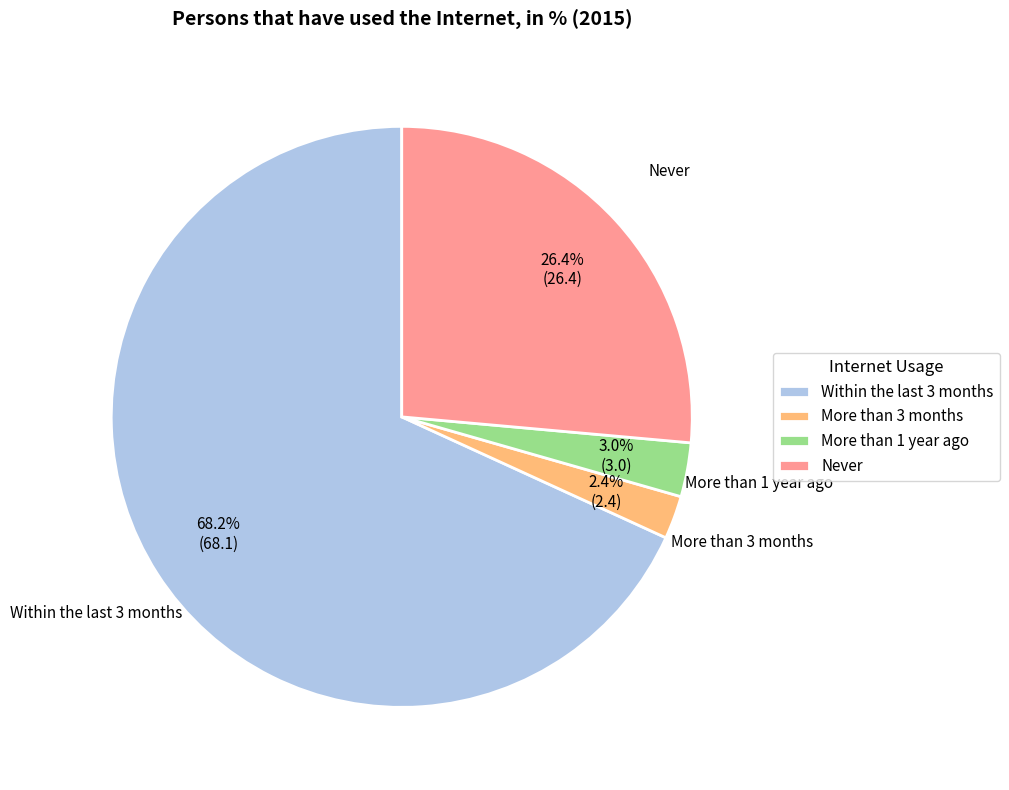

What percentage is the More than 3 months slice, to the nearest percent?

2%